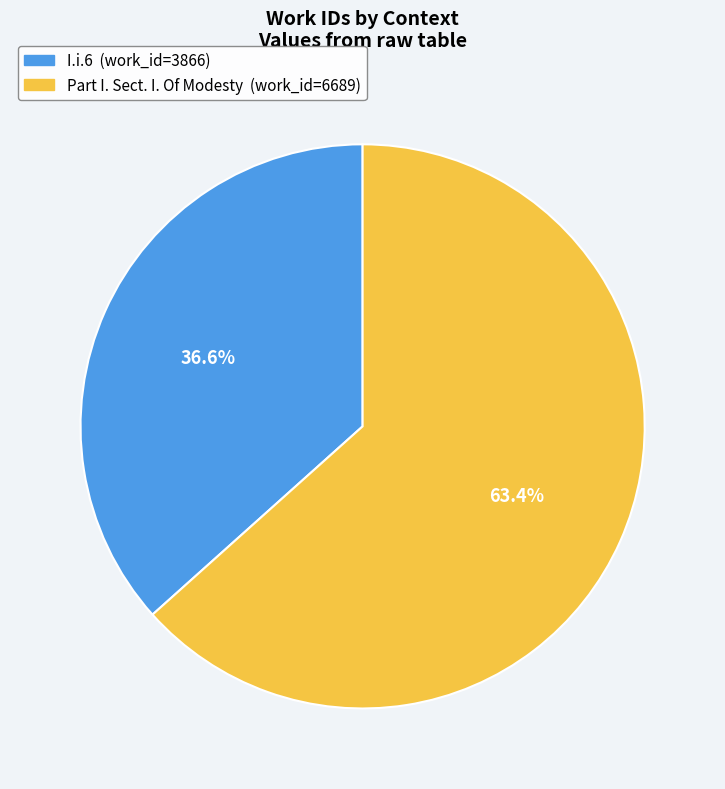

Is I.i.6 the majority of the pie?

No